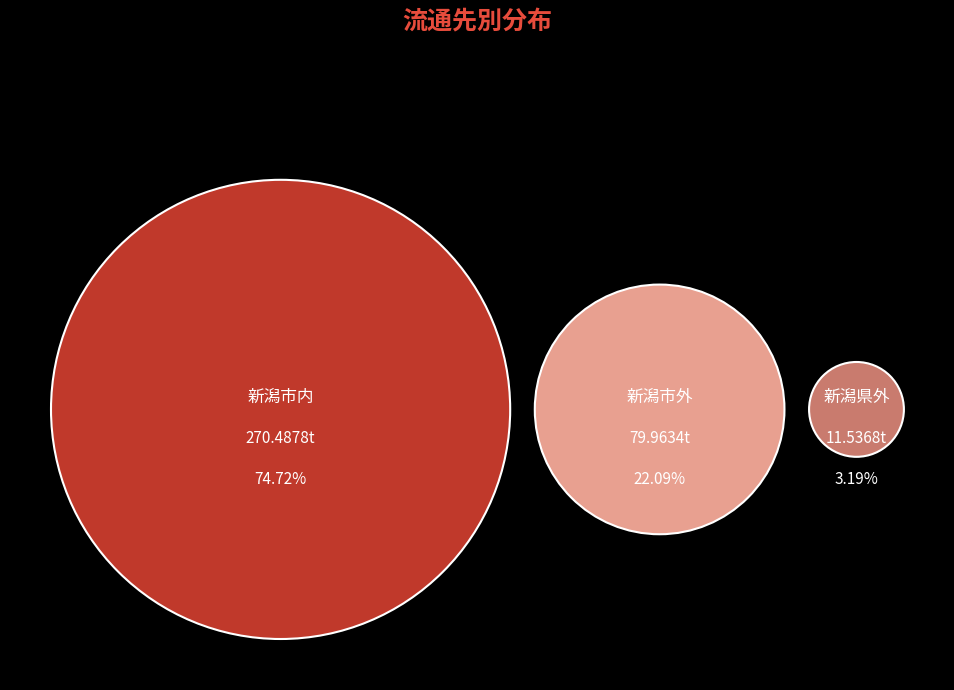

How many slices are in this pie chart?

3